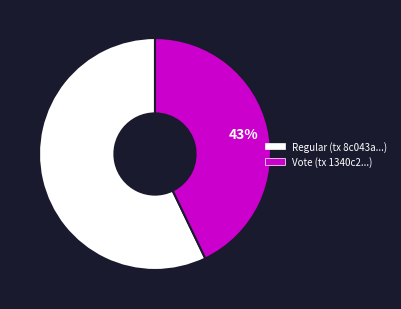

How many slices are in this pie chart?

2